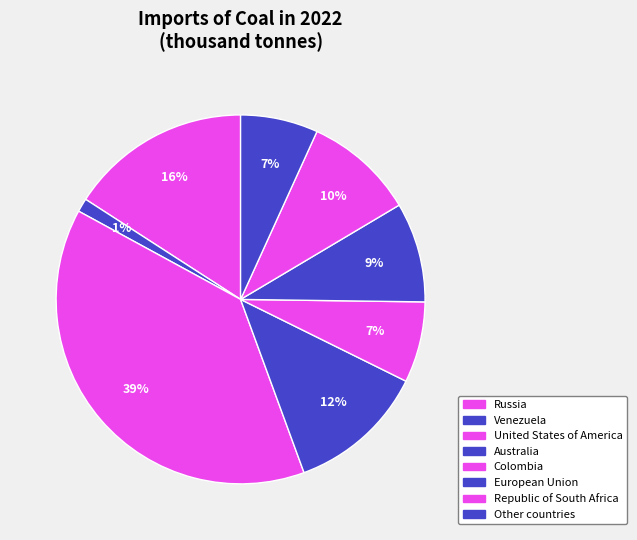

How many slices are in this pie chart?

8